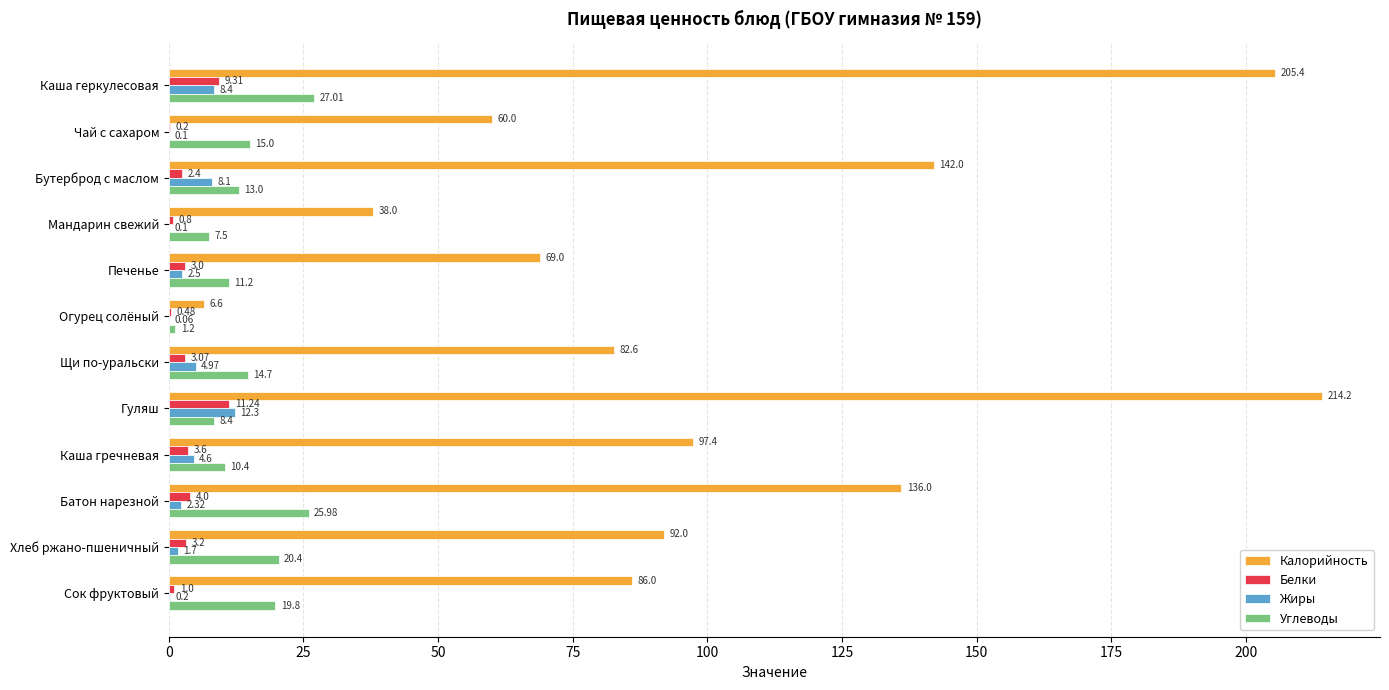

What is the sum of all Калорийность values?

1229.2